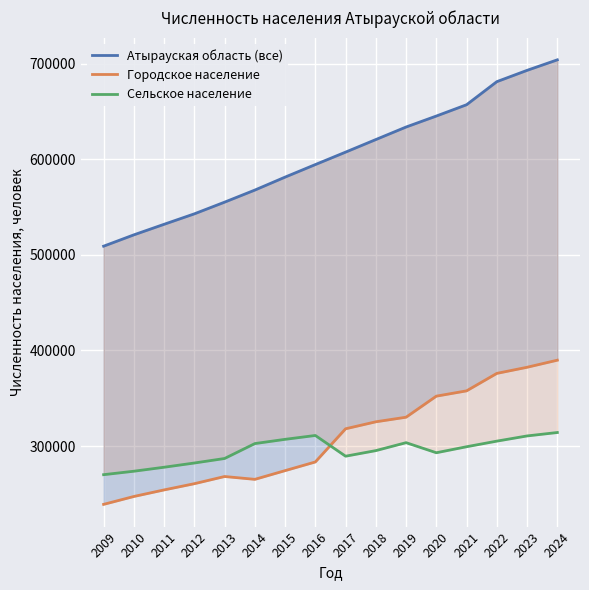

What are all the series names shown in the legend?

Атырауская область (все), Городское население, Сельское население